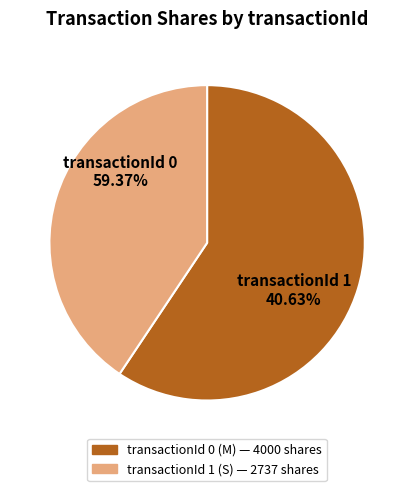

What is the change in value from 0 to 1?

-1263